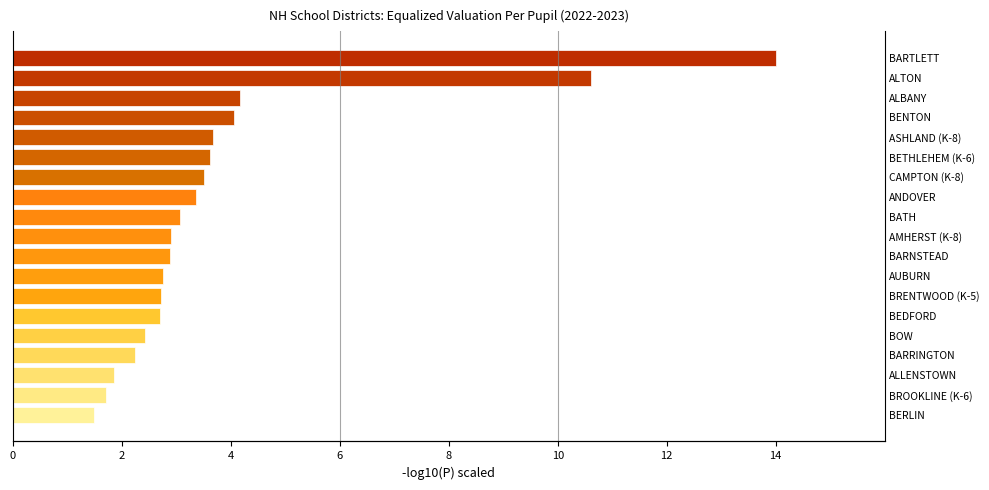

What is the sum of all values?

73.7